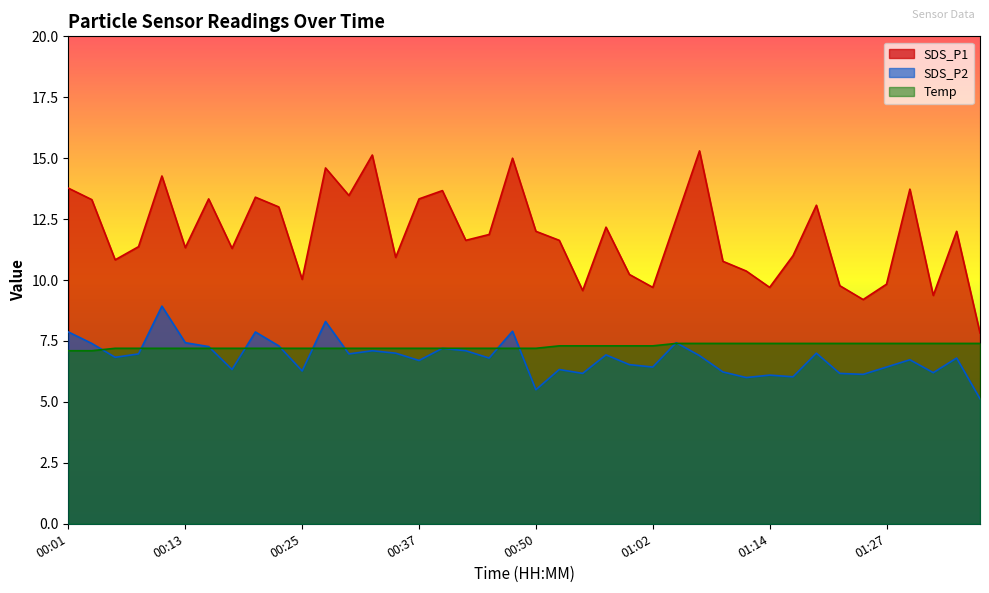

The SDS_P1 series shows 10.8 at 00:05. True or false?

True